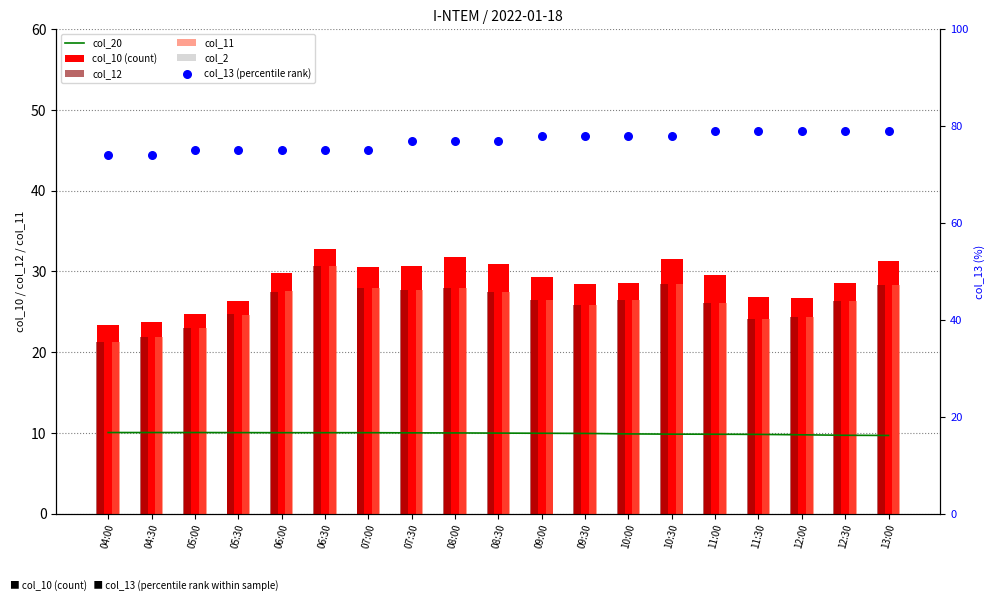

Which series has the largest total across all categories?

col_13 (percentile rank)